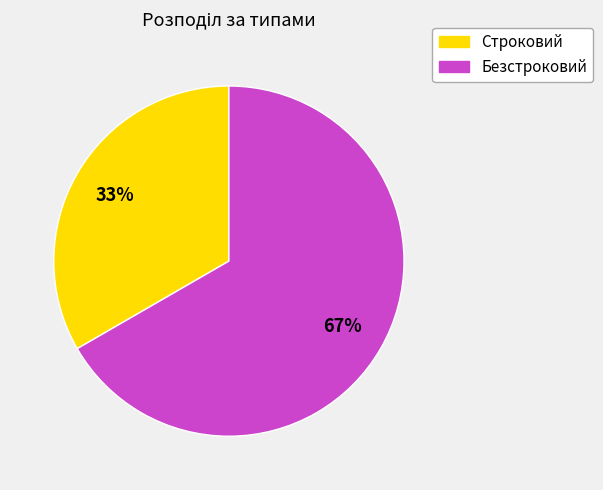

To the nearest percent, what is the combined percentage of Строковий and Безстроковий?

100%